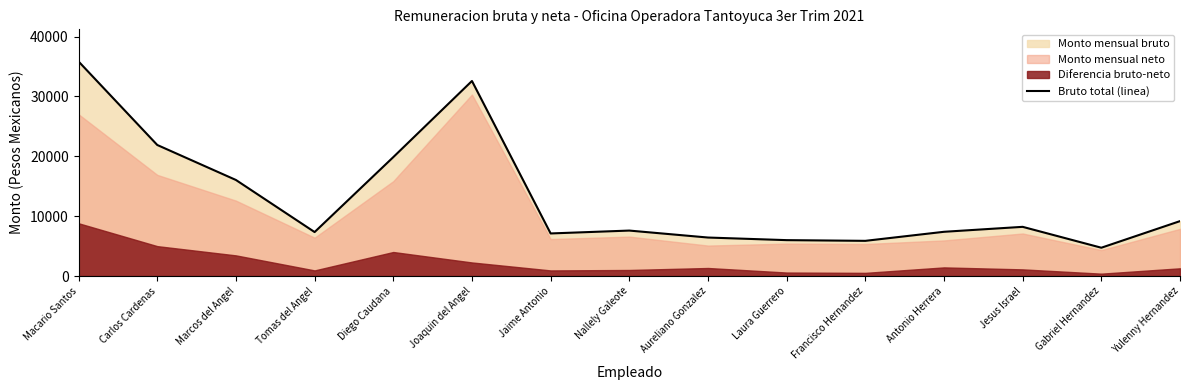

List the labels in order of value, largest first.

Macario Santos, Joaquin del Angel, Carlos Cardenas, Diego Caudana, Marcos del Angel, Yulenny Hernandez, Jesus Israel, Nallely Galeote, Antonio Herrera, Tomas del Angel, Jaime Antonio, Aureliano Gonzalez, Laura Guerrero, Francisco Hernandez, Gabriel Hernandez